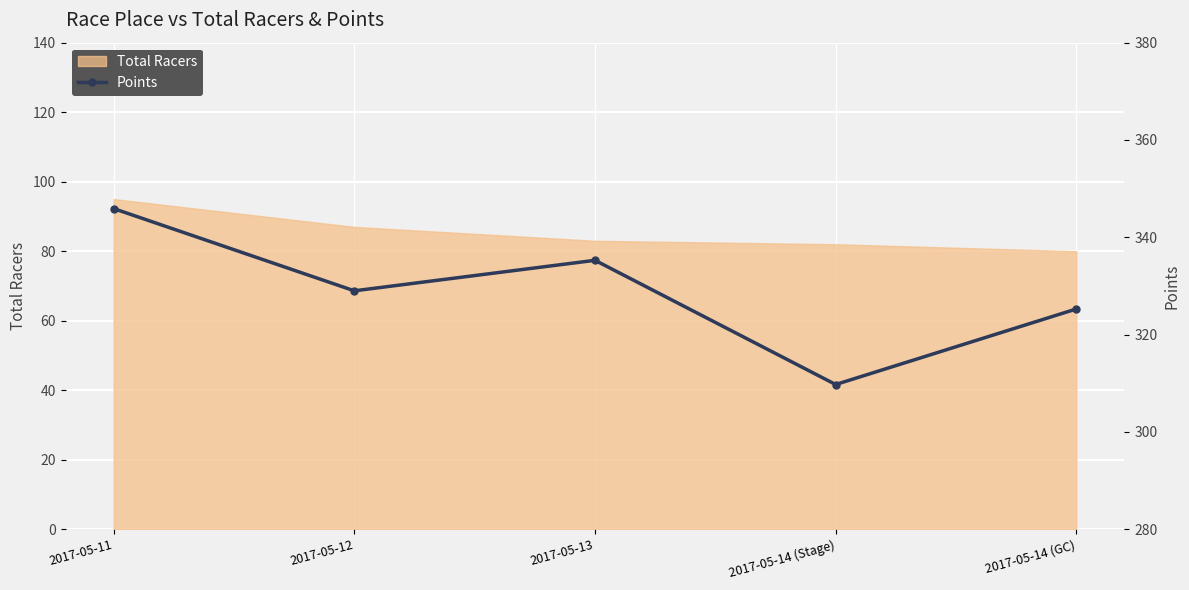

What is the value of the 5th point from the left?

325.3